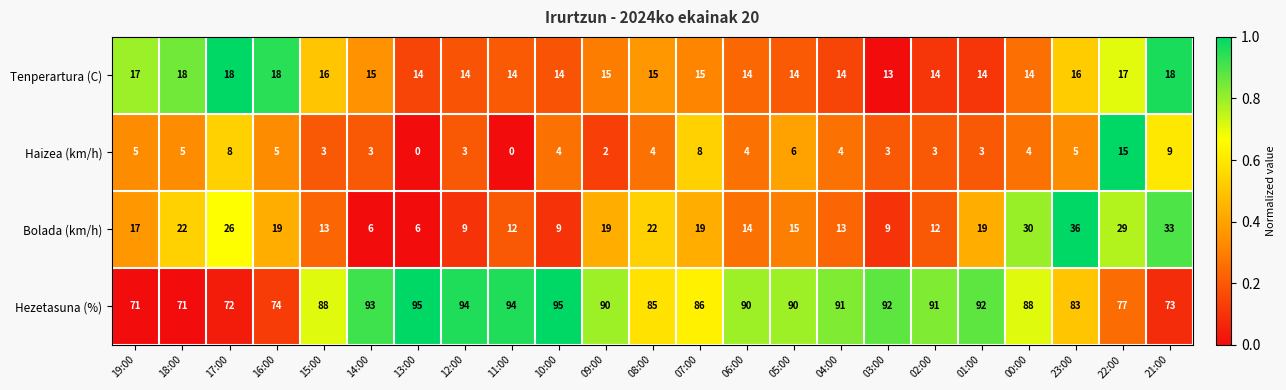

True or false: Tenperartura (C) has a value of 15 at 08:00.

True